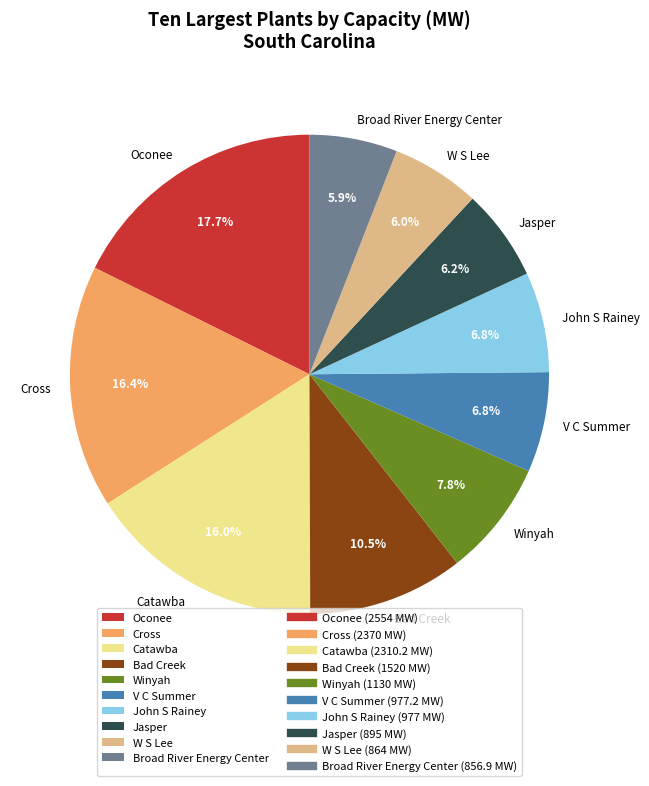

How many slices are in this pie chart?

10